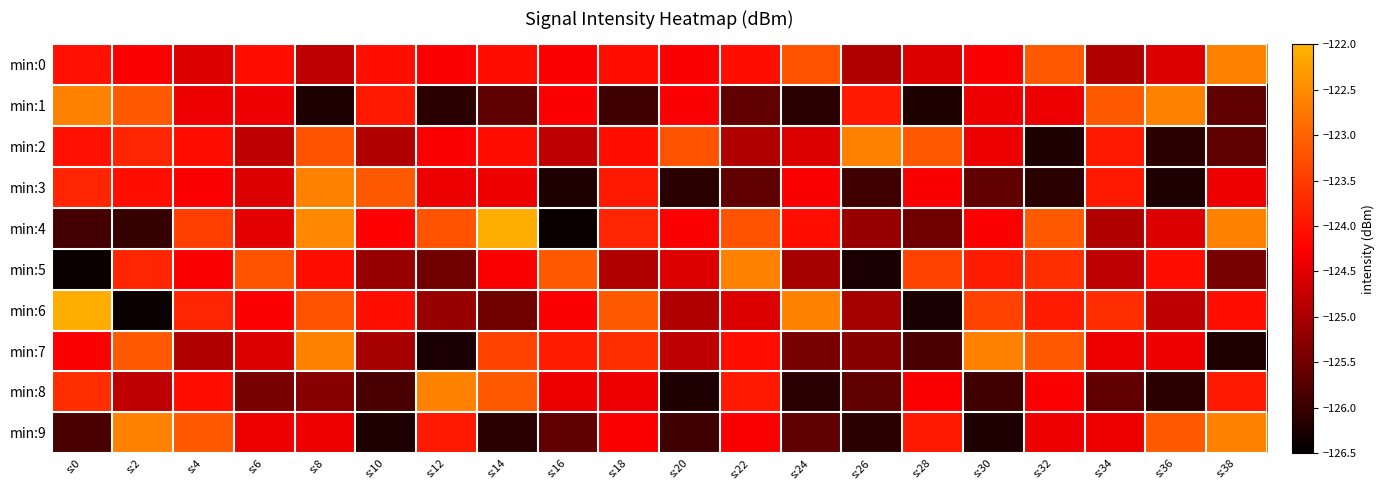

Reading left to right, what are all the values shown in this chart?

min:0: s:0=-124.0	s:2=-124.3	s:4=-124.6	s:6=-124.1	s:8=-124.8	s:10=-124.1	s:12=-124.3	s:14=-124.1	s:16=-124.3	s:18=-124.1	s:20=-124.3	s:22=-124.1	s:24=-123.2	s:26=-125.0	s:28=-124.6	s:30=-124.3	s:32=-123.1	s:34=-125.0	s:36=-124.6	s:38=-122.6
min:1: s:0=-122.6	s:2=-123.1	s:4=-124.4	s:6=-124.4	s:8=-126.2	s:10=-123.9	s:12=-126.1	s:14=-125.6	s:16=-124.3	s:18=-125.9	s:20=-124.3	s:22=-125.6	s:24=-126.1	s:26=-123.9	s:28=-126.2	s:30=-124.4	s:32=-124.4	s:34=-123.1	s:36=-122.6	s:38=-125.6
min:2: s:0=-124.0	s:2=-123.8	s:4=-124.1	s:6=-124.8	s:8=-123.2	s:10=-125.0	s:12=-124.3	s:14=-124.1	s:16=-124.8	s:18=-124.1	s:20=-123.2	s:22=-125.0	s:24=-124.6	s:26=-122.6	s:28=-123.1	s:30=-124.4	s:32=-126.2	s:34=-123.9	s:36=-126.1	s:38=-125.6
min:3: s:0=-123.8	s:2=-124.1	s:4=-124.3	s:6=-124.6	s:8=-122.6	s:10=-123.1	s:12=-124.4	s:14=-124.4	s:16=-126.2	s:18=-123.9	s:20=-126.1	s:22=-125.6	s:24=-124.3	s:26=-125.9	s:28=-124.3	s:30=-125.6	s:32=-126.1	s:34=-123.9	s:36=-126.2	s:38=-124.4
min:4: s:0=-125.9	s:2=-126.0	s:4=-123.5	s:6=-124.5	s:8=-122.5	s:10=-124.3	s:12=-123.2	s:14=-122.1	s:16=-126.4	s:18=-123.8	s:20=-124.3	s:22=-123.2	s:24=-124.1	s:26=-125.2	s:28=-125.5	s:30=-124.3	s:32=-123.1	s:34=-125.0	s:36=-124.6	s:38=-122.6
min:5: s:0=-126.4	s:2=-123.8	s:4=-124.3	s:6=-123.2	s:8=-124.1	s:10=-125.2	s:12=-125.5	s:14=-124.3	s:16=-123.1	s:18=-125.0	s:20=-124.6	s:22=-122.6	s:24=-125.0	s:26=-126.3	s:28=-123.4	s:30=-123.9	s:32=-123.7	s:34=-124.8	s:36=-124.1	s:38=-125.4
min:6: s:0=-122.1	s:2=-126.4	s:4=-123.8	s:6=-124.3	s:8=-123.2	s:10=-124.1	s:12=-125.2	s:14=-125.5	s:16=-124.3	s:18=-123.1	s:20=-125.0	s:22=-124.6	s:24=-122.6	s:26=-125.0	s:28=-126.3	s:30=-123.4	s:32=-123.9	s:34=-123.7	s:36=-124.8	s:38=-124.1
min:7: s:0=-124.3	s:2=-123.1	s:4=-125.0	s:6=-124.6	s:8=-122.6	s:10=-125.0	s:12=-126.3	s:14=-123.4	s:16=-123.9	s:18=-123.7	s:20=-124.8	s:22=-124.1	s:24=-125.4	s:26=-125.3	s:28=-125.8	s:30=-122.6	s:32=-123.1	s:34=-124.4	s:36=-124.4	s:38=-126.2
min:8: s:0=-123.7	s:2=-124.8	s:4=-124.1	s:6=-125.4	s:8=-125.3	s:10=-125.8	s:12=-122.6	s:14=-123.1	s:16=-124.4	s:18=-124.4	s:20=-126.2	s:22=-123.9	s:24=-126.1	s:26=-125.6	s:28=-124.3	s:30=-125.9	s:32=-124.3	s:34=-125.6	s:36=-126.1	s:38=-123.9
min:9: s:0=-125.8	s:2=-122.6	s:4=-123.1	s:6=-124.4	s:8=-124.4	s:10=-126.2	s:12=-123.9	s:14=-126.1	s:16=-125.6	s:18=-124.3	s:20=-125.9	s:22=-124.3	s:24=-125.6	s:26=-126.1	s:28=-123.9	s:30=-126.2	s:32=-124.4	s:34=-124.4	s:36=-123.1	s:38=-122.6